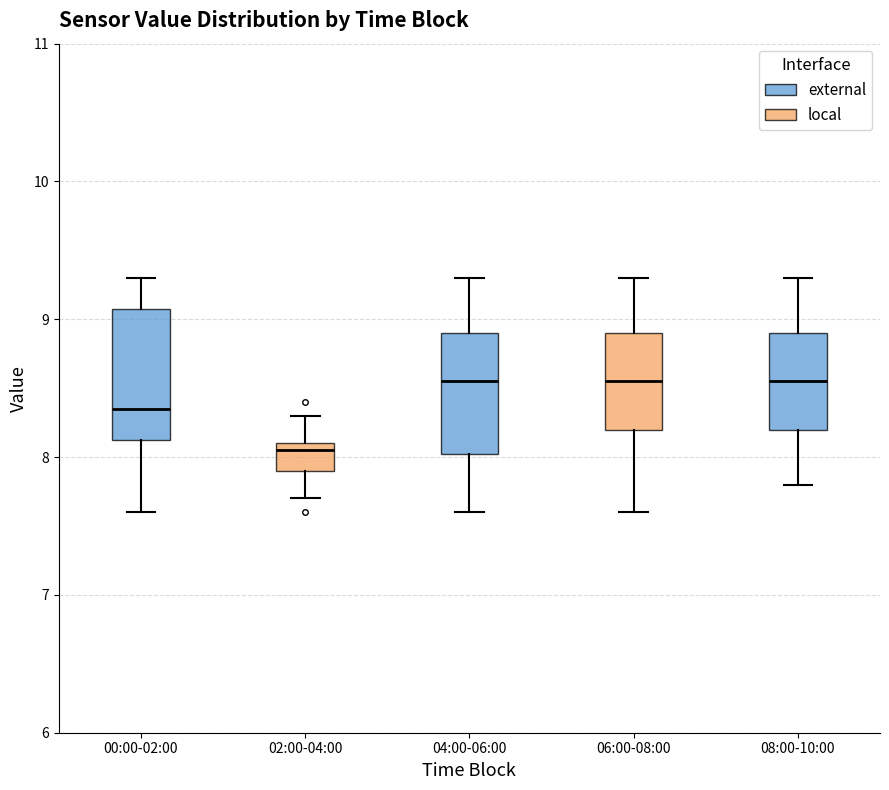

Reading left to right, transcribe this box plot: for each box, give where its median line is, the range the box spans, and where its two whiskers end, as read against the y-axis. The values are not printed on the chart, so give them approximately, as read against the axis.

00:00-02:00: median 8.4, box 8.1 to 9.1, whiskers 7.6 to 9.3
02:00-04:00: median 8.1 (just below the box's upper edge), box 7.9 to 8.1, whiskers 7.7 to 8.3
04:00-06:00: median 8.6, box 8.0 to 8.9, whiskers 7.6 to 9.3
06:00-08:00: median 8.6, box 8.2 to 8.9, whiskers 7.6 to 9.3
08:00-10:00: median 8.6, box 8.2 to 8.9, whiskers 7.8 to 9.3